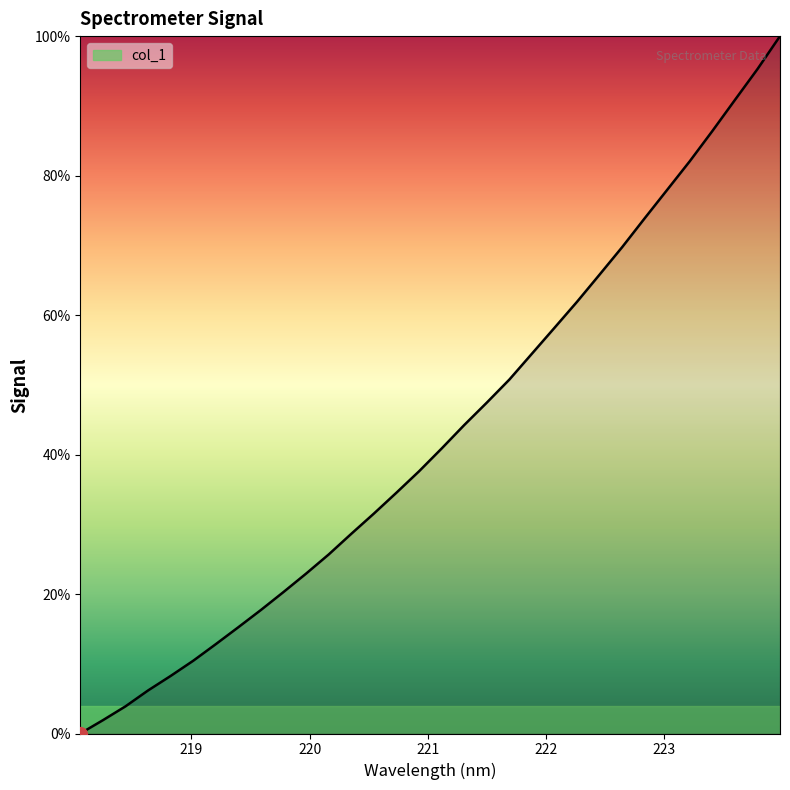

What is the difference between the maximum and minimum values?

100.0